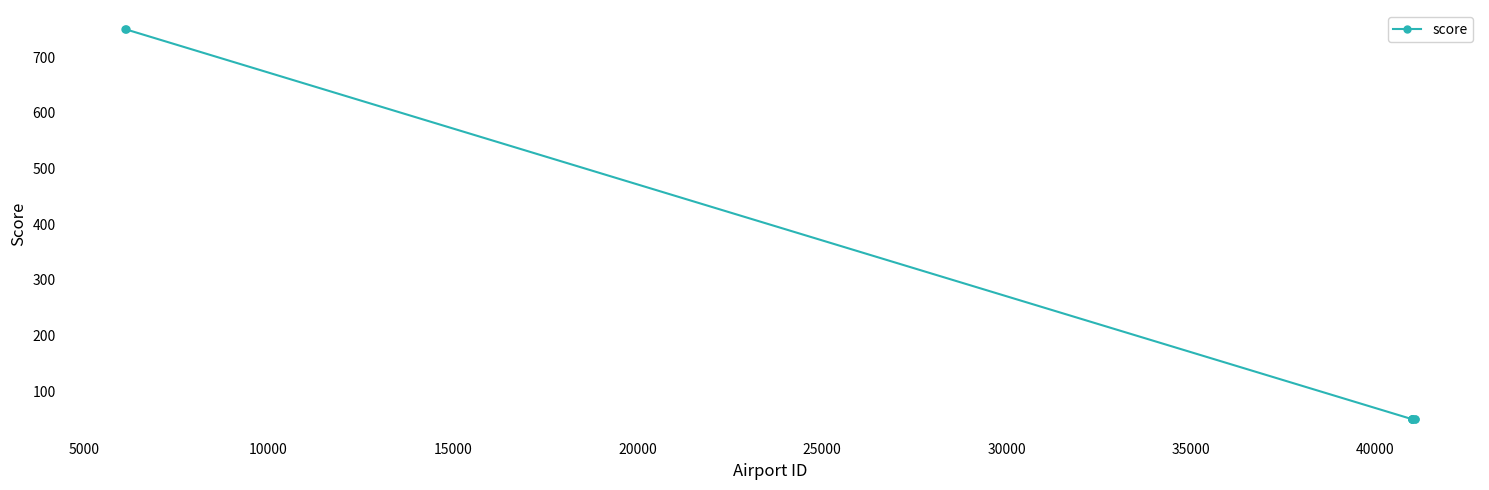

How many lines are shown in the chart?

1